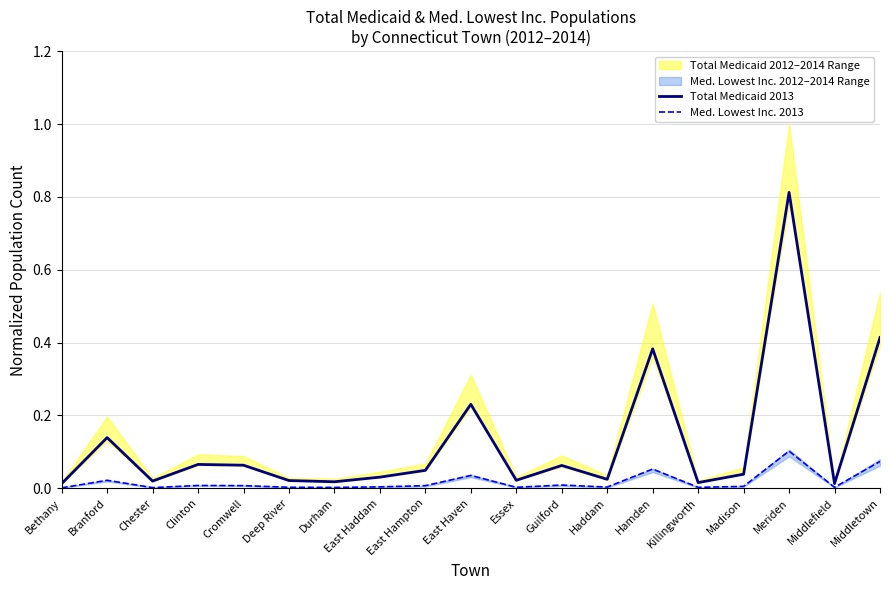

Where is the first local minimum for Med. Lowest Inc. 2013?

Chester